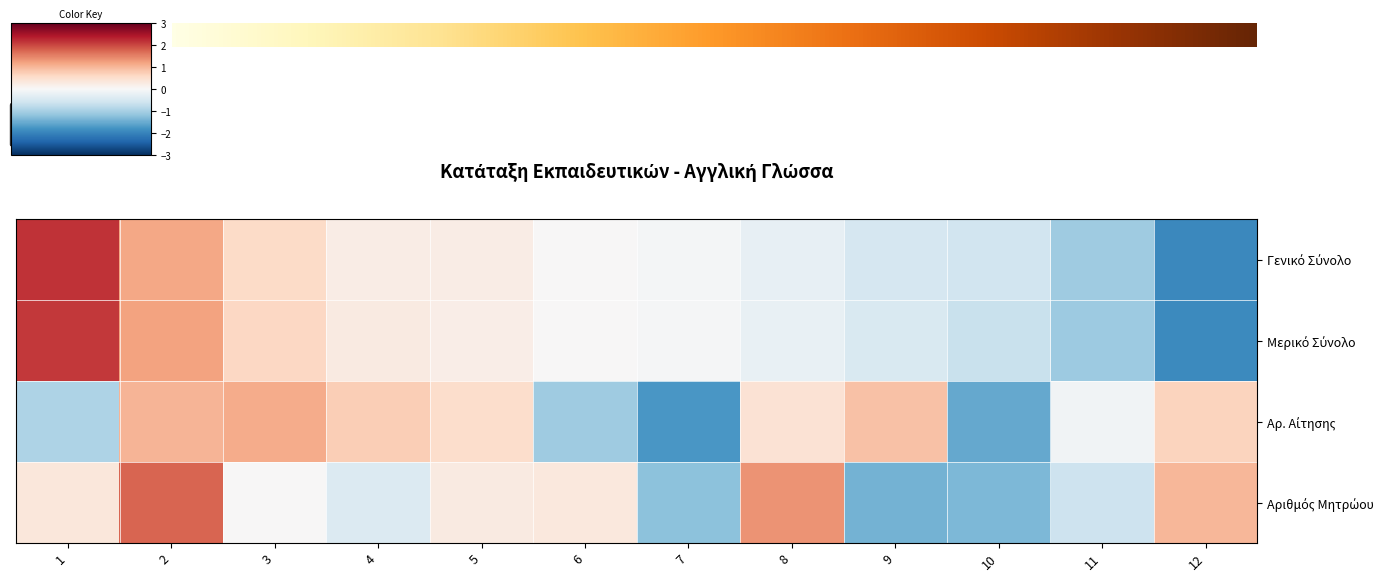

At which category is the sum across all series the highest?

2